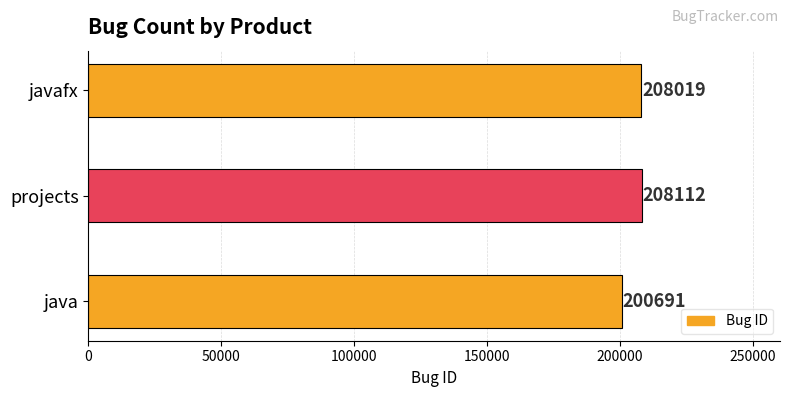

Which label corresponds to the largest value in the chart?

projects